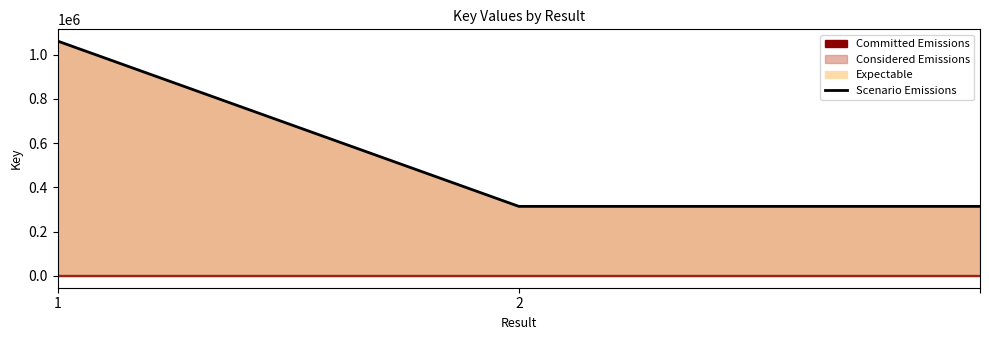

At which category does the chart reach its minimum across all series?

2